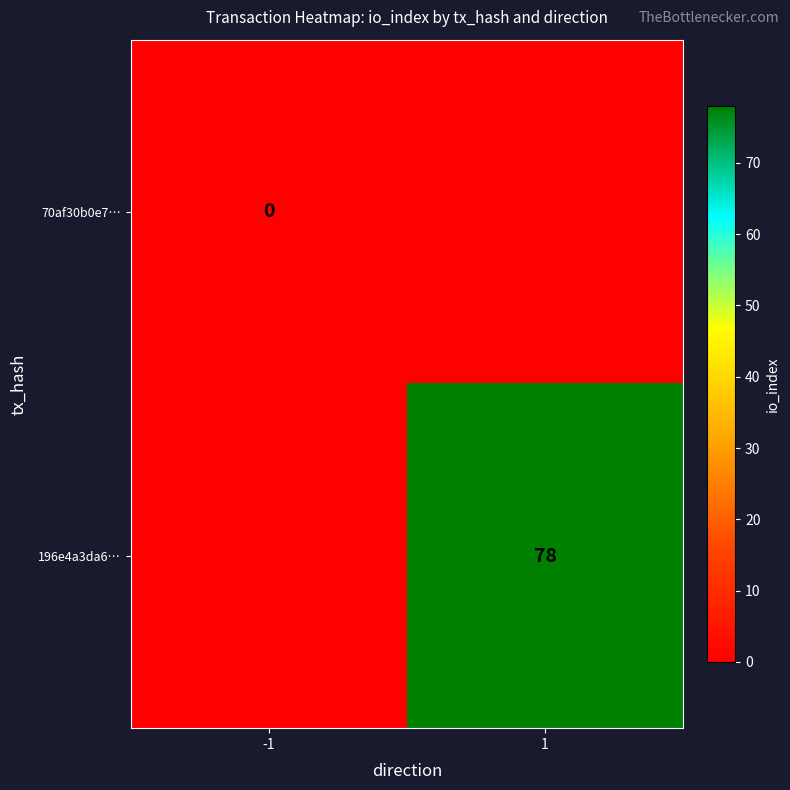

Is the value of 70af30b0e7… at -1 greater than the value of 196e4a3da6… at 1?

No